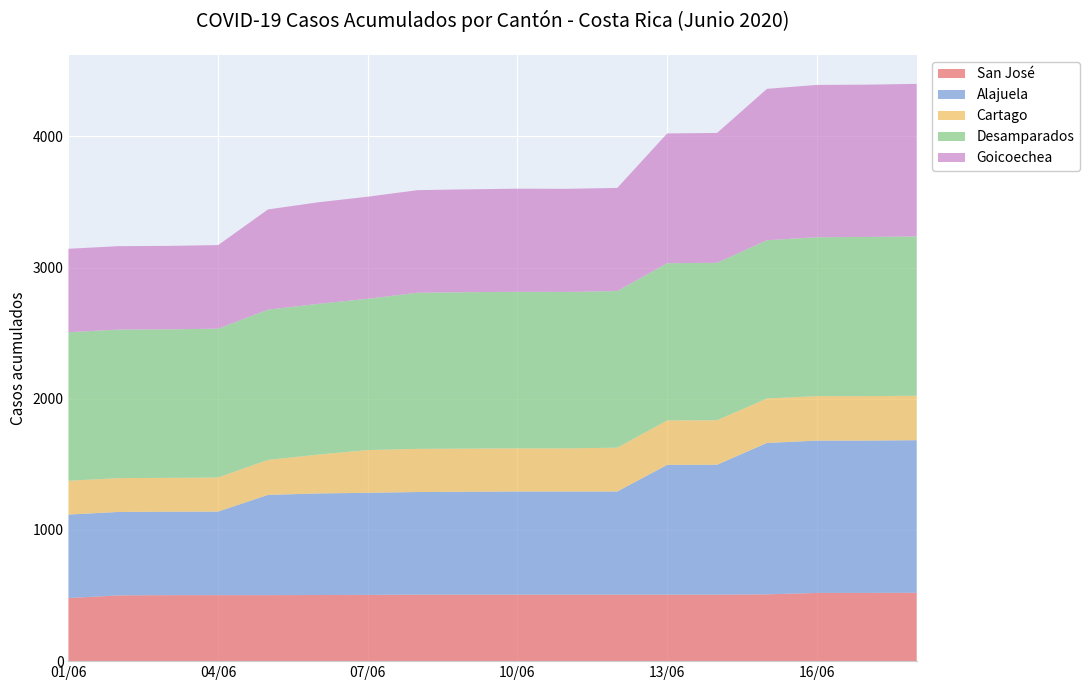

Reading left to right, what are all the values shown in this chart?

San José: 01/06=481	02/06=501	03/06=503	04/06=503	05/06=503	06/06=504	07/06=505	08/06=507	09/06=507	10/06=507	11/06=507	12/06=507	13/06=507	14/06=507	15/06=509	16/06=520	17/06=520	18/06=521
Alajuela: 01/06=636	02/06=636	03/06=636	04/06=637	05/06=764	06/06=774	07/06=778	08/06=782	09/06=784	10/06=786	11/06=786	12/06=786	13/06=989	14/06=990	15/06=1154	16/06=1161	17/06=1161	18/06=1163
Cartago: 01/06=258	02/06=258	03/06=258	04/06=260	05/06=267	06/06=296	07/06=326	08/06=329	09/06=329	10/06=329	11/06=329	12/06=334	13/06=339	14/06=339	15/06=339	16/06=339	17/06=339	18/06=339
Desamparados: 01/06=1132	02/06=1132	03/06=1132	04/06=1134	05/06=1145	06/06=1149	07/06=1153	08/06=1190	09/06=1192	10/06=1193	11/06=1192	12/06=1194	13/06=1198	14/06=1200	15/06=1206	16/06=1211	17/06=1213	18/06=1214
Goicoechea: 01/06=636	02/06=636	03/06=636	04/06=637	05/06=764	06/06=774	07/06=778	08/06=782	09/06=784	10/06=786	11/06=786	12/06=786	13/06=989	14/06=990	15/06=1154	16/06=1161	17/06=1161	18/06=1163